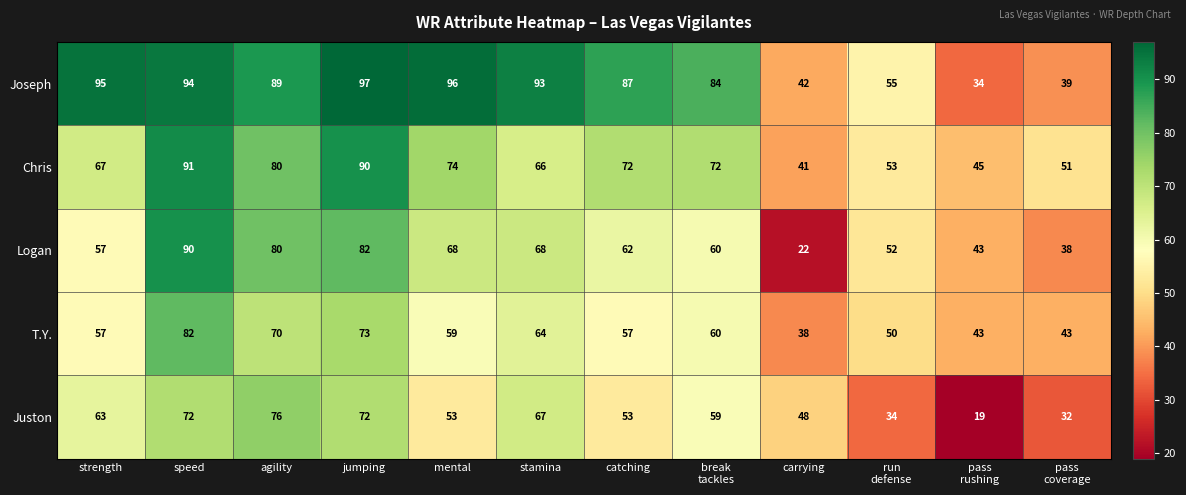

Which series changed the most between mental and catching?

Joseph